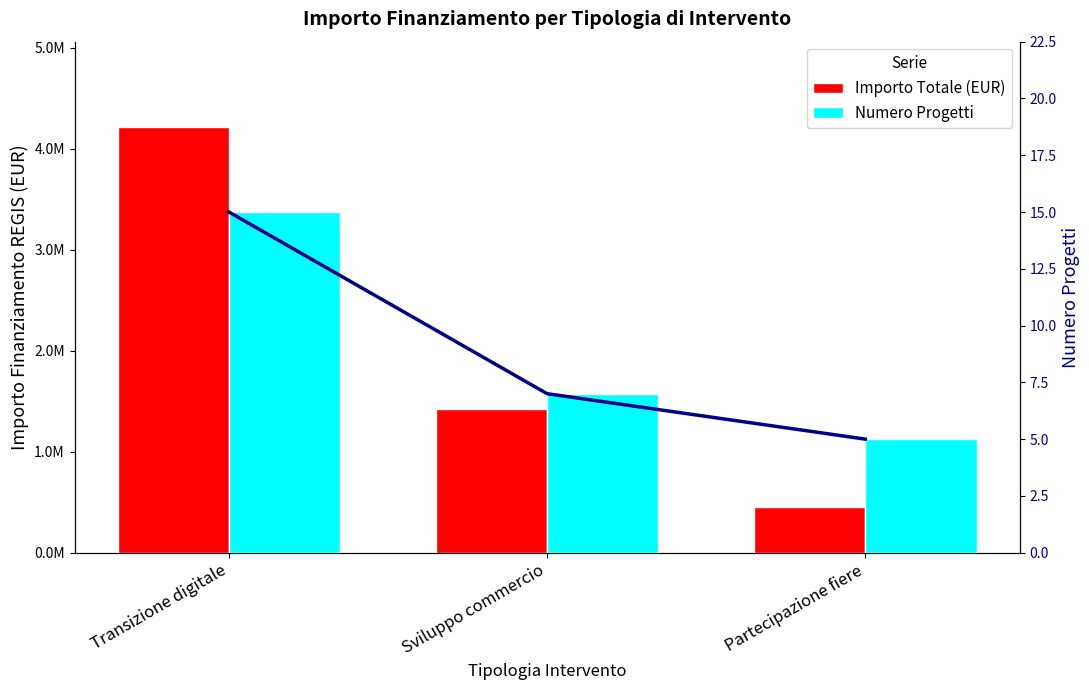

True or false: Importo Totale (EUR) has a value of 450000 at Partecipazione fiere.

True